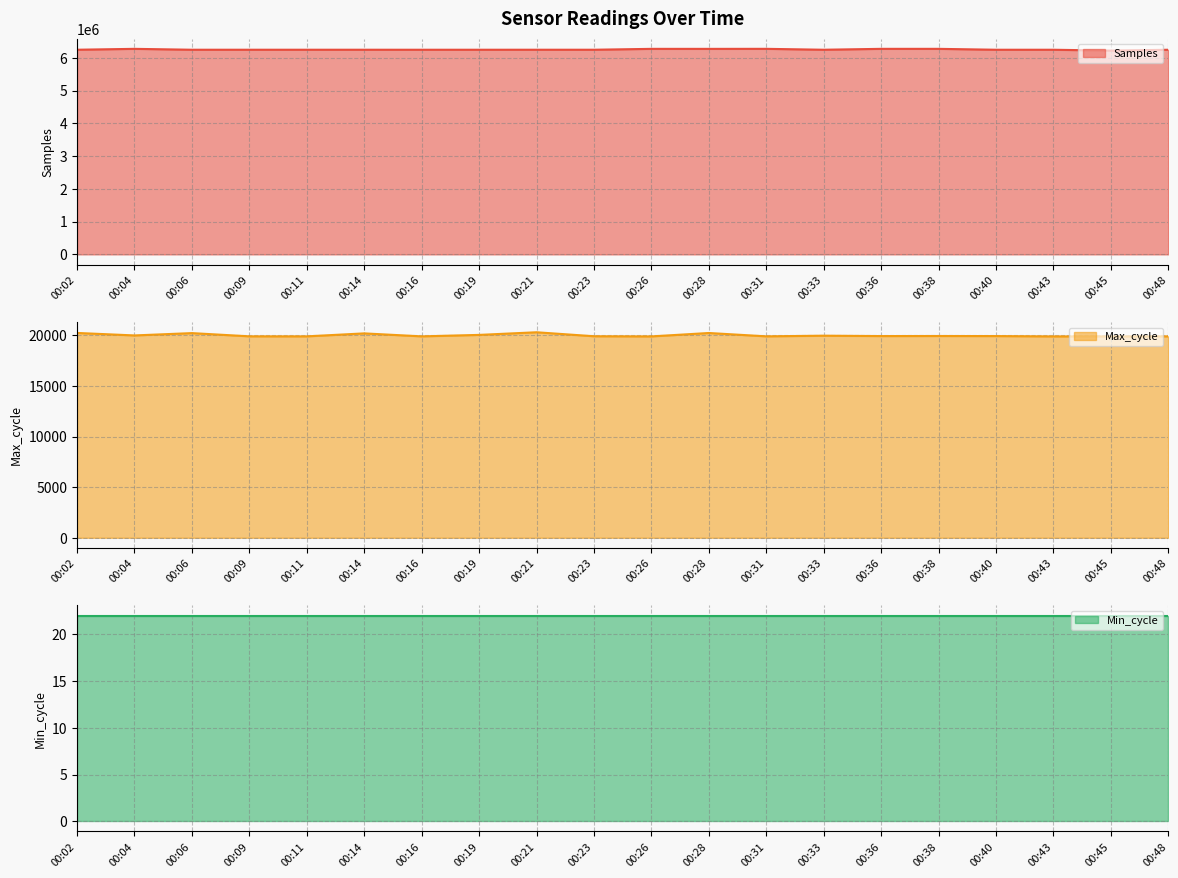

What are all the series names shown in the legend?

Samples line, Max_cycle line, Min_cycle line